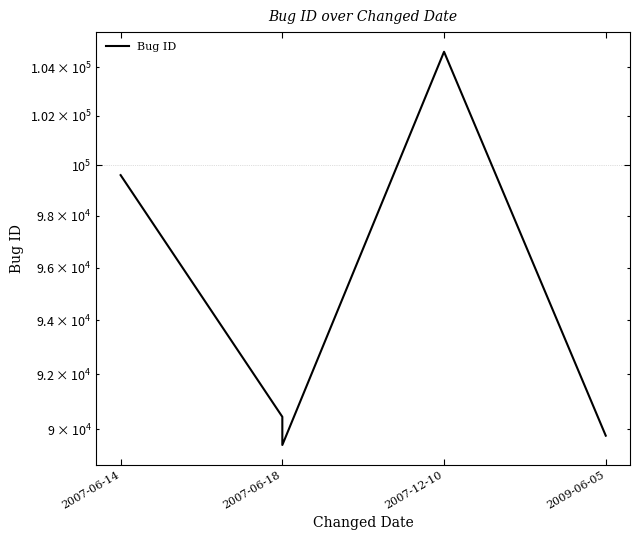

What is the ratio of the value at 2009-06-05 to the value at 2007-06-14?

0.9